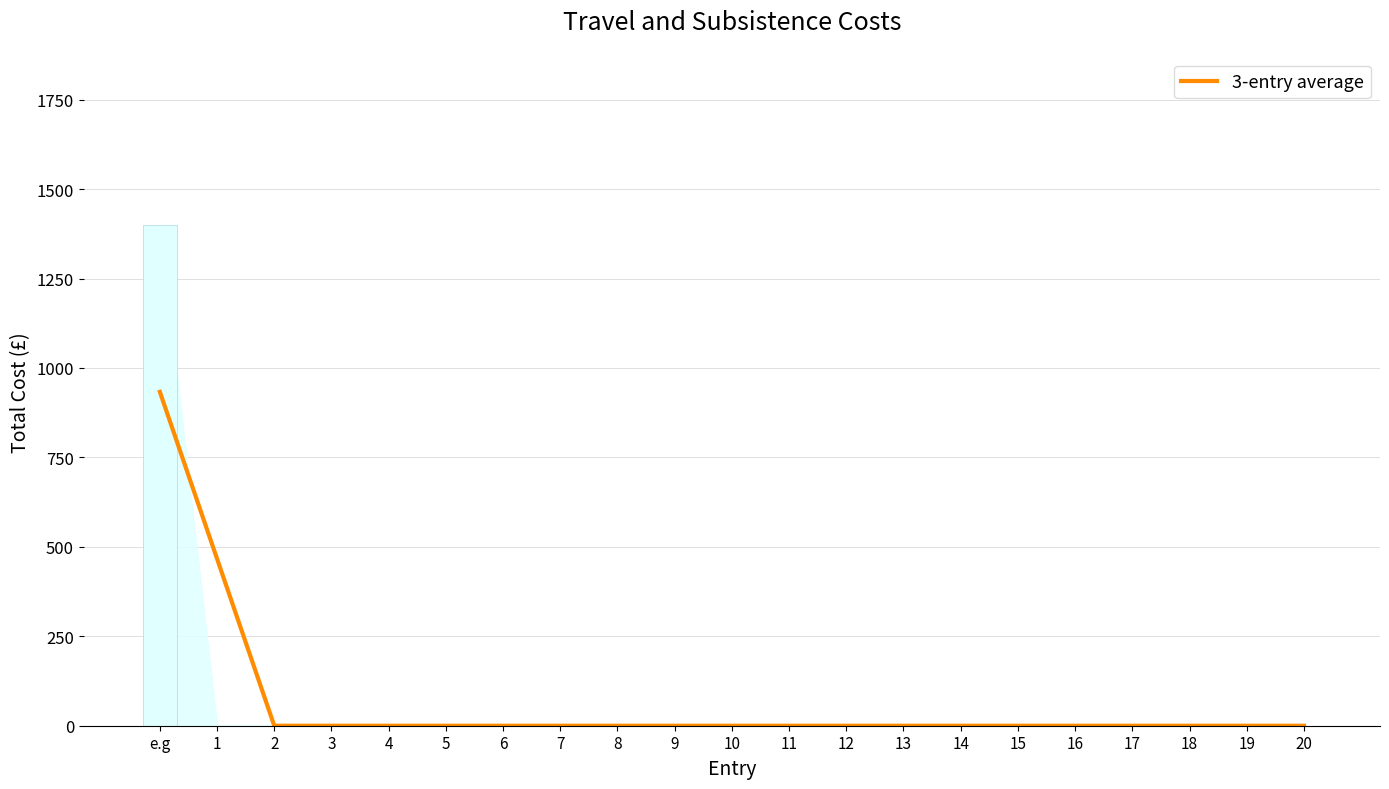

True or false: the data shows 0.0 at 7.

True